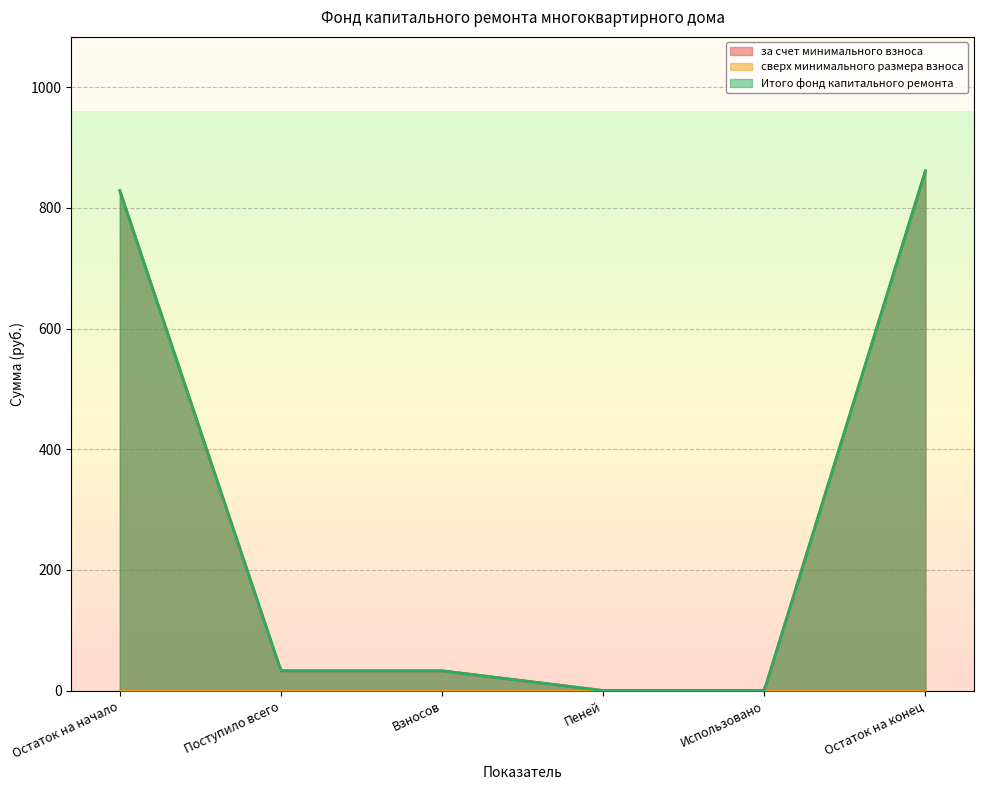

What is the highest value of the за счет минимального взноса series?

861.3